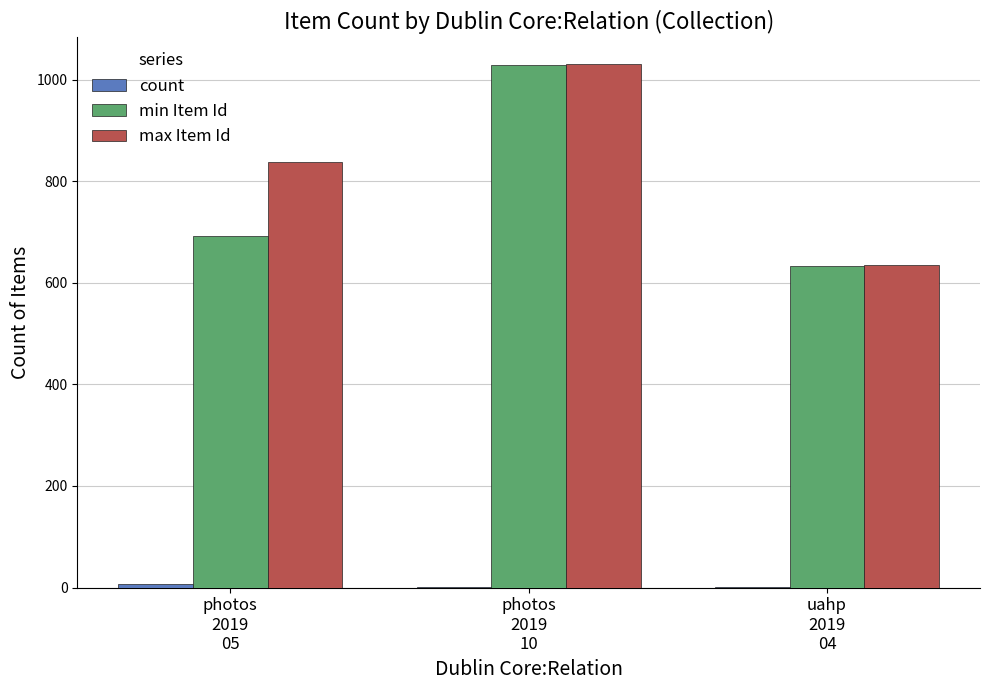

What is the greatest value displayed?

1032